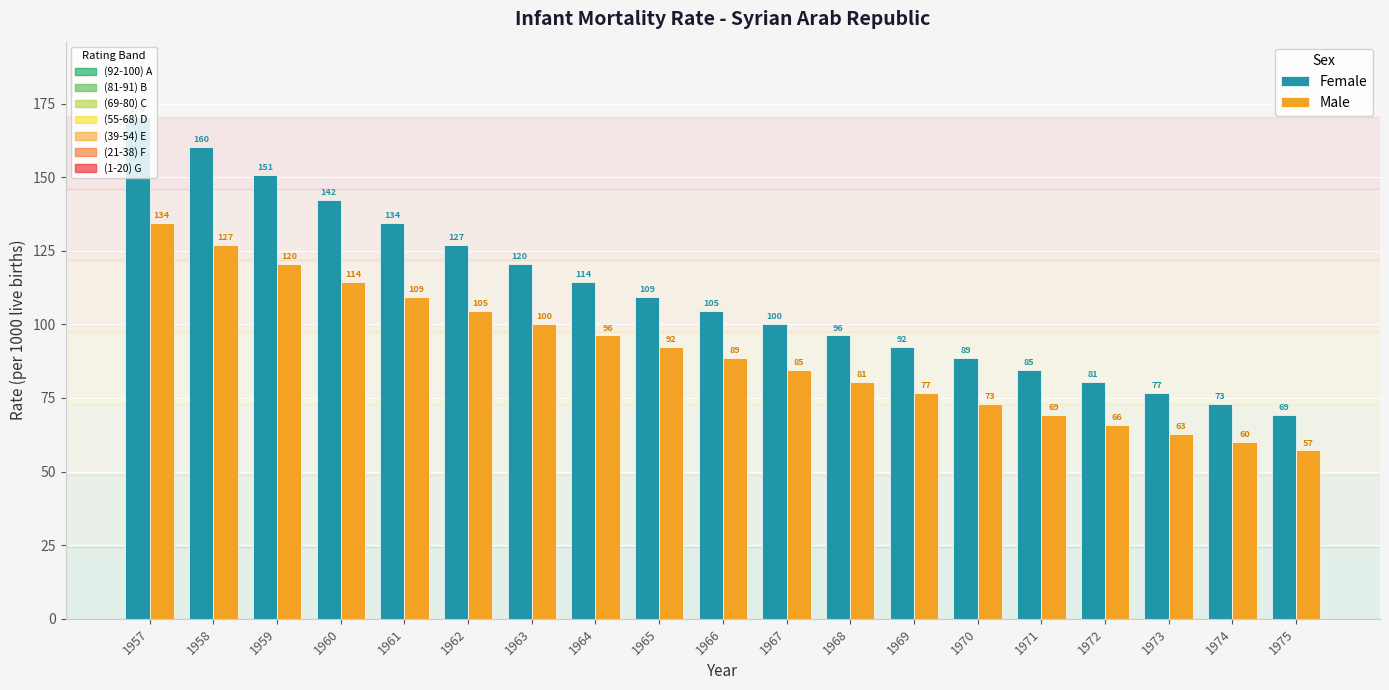

Which label corresponds to the largest value in the chart?

1957